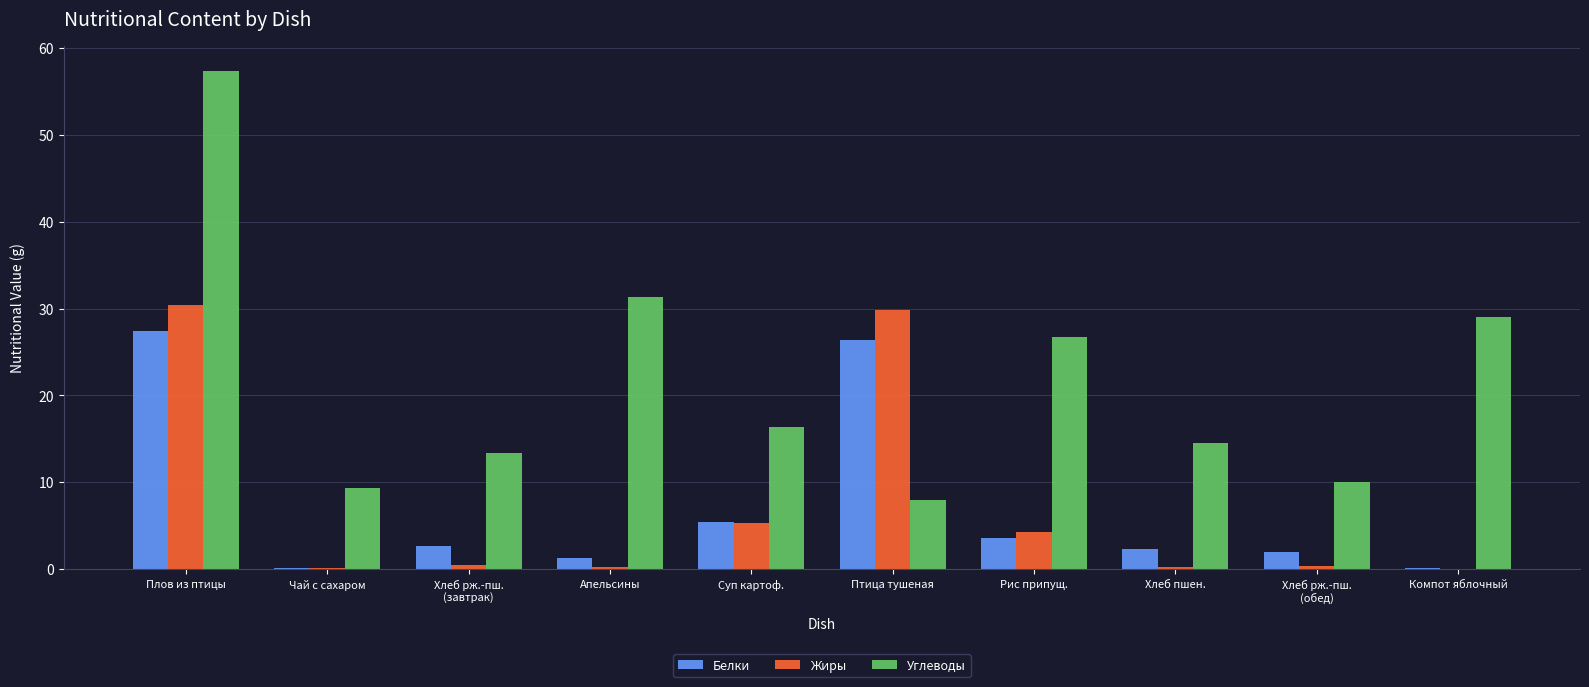

How many series are shown in this chart?

3